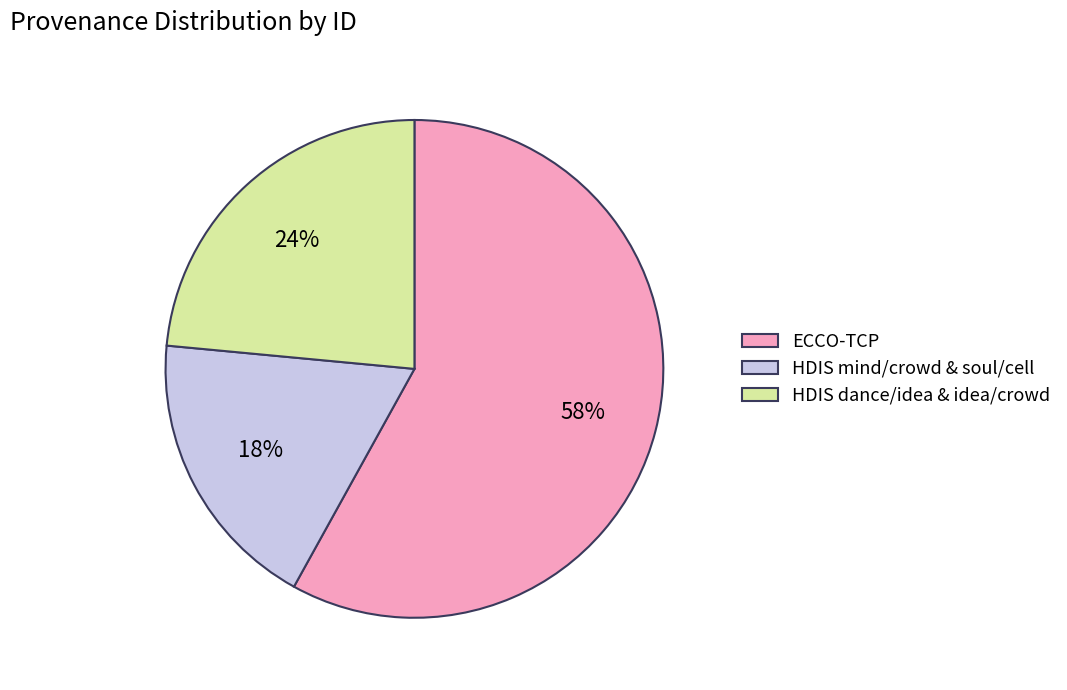

Is there any slice that represents more than half of the pie?

Yes